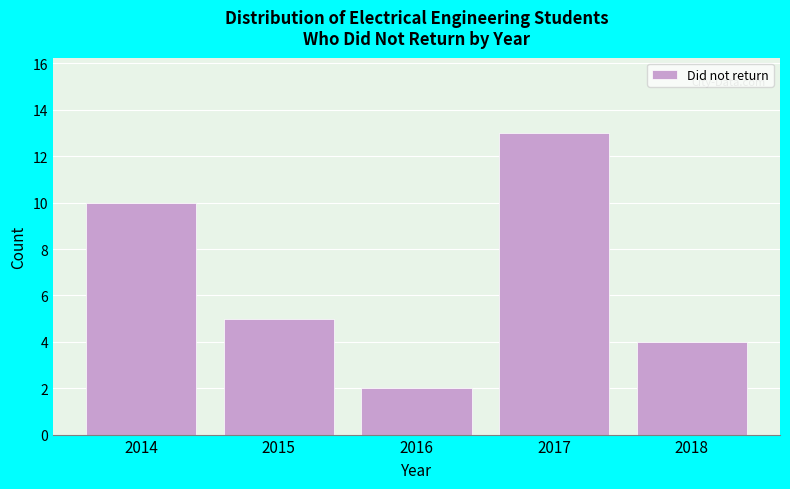

Reading left to right, what are all the values shown in this chart?

2014=10	2015=5	2016=2	2017=13	2018=4